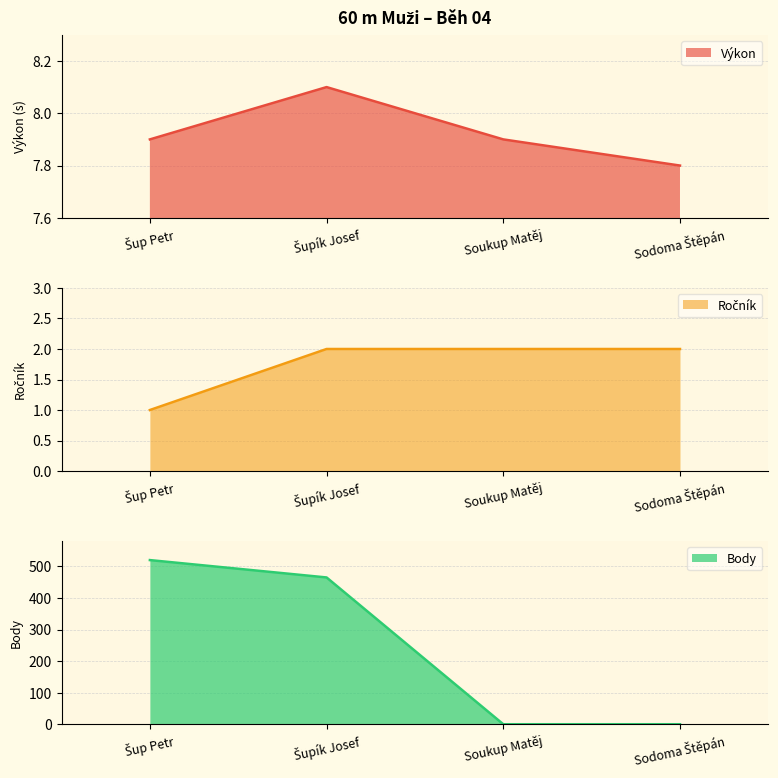

What position from the right is Šup Petr?

4